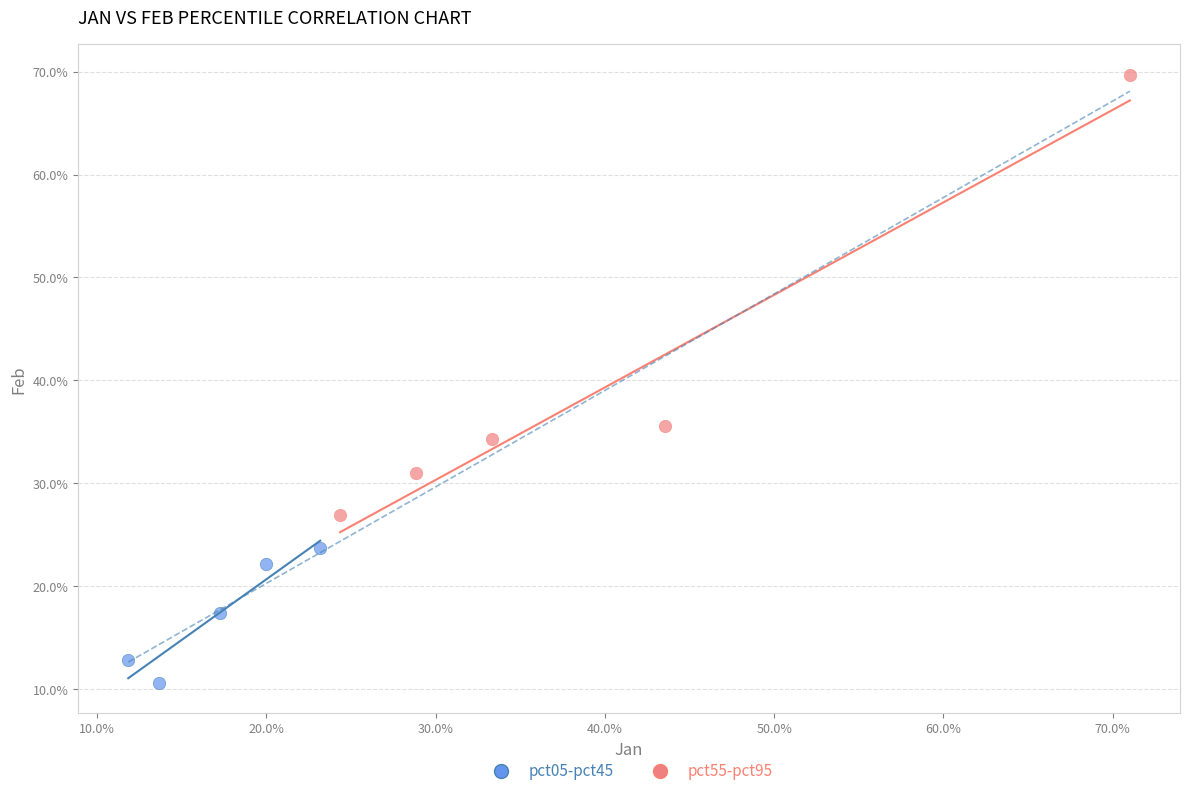

What are all the series names shown in the legend?

pct05-pct45, pct55-pct95